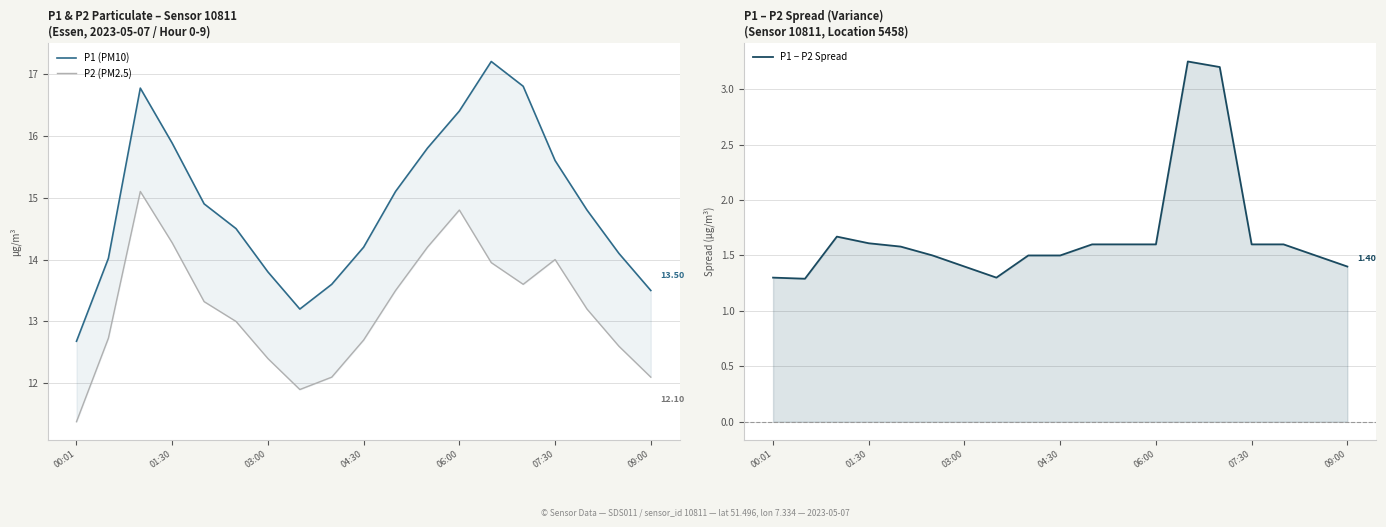

True or false: P1 − P2 Spread and P1 (PM10) intersect in this chart.

False